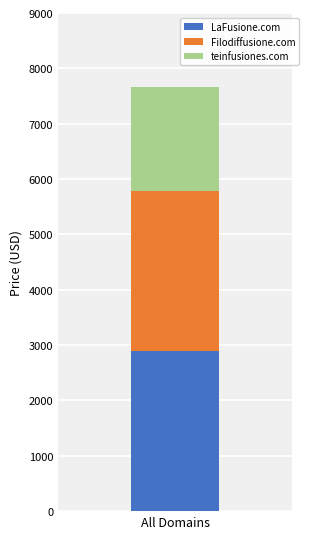

Reading left to right, transcribe the values for LaFusione.com.

All Domains=2888